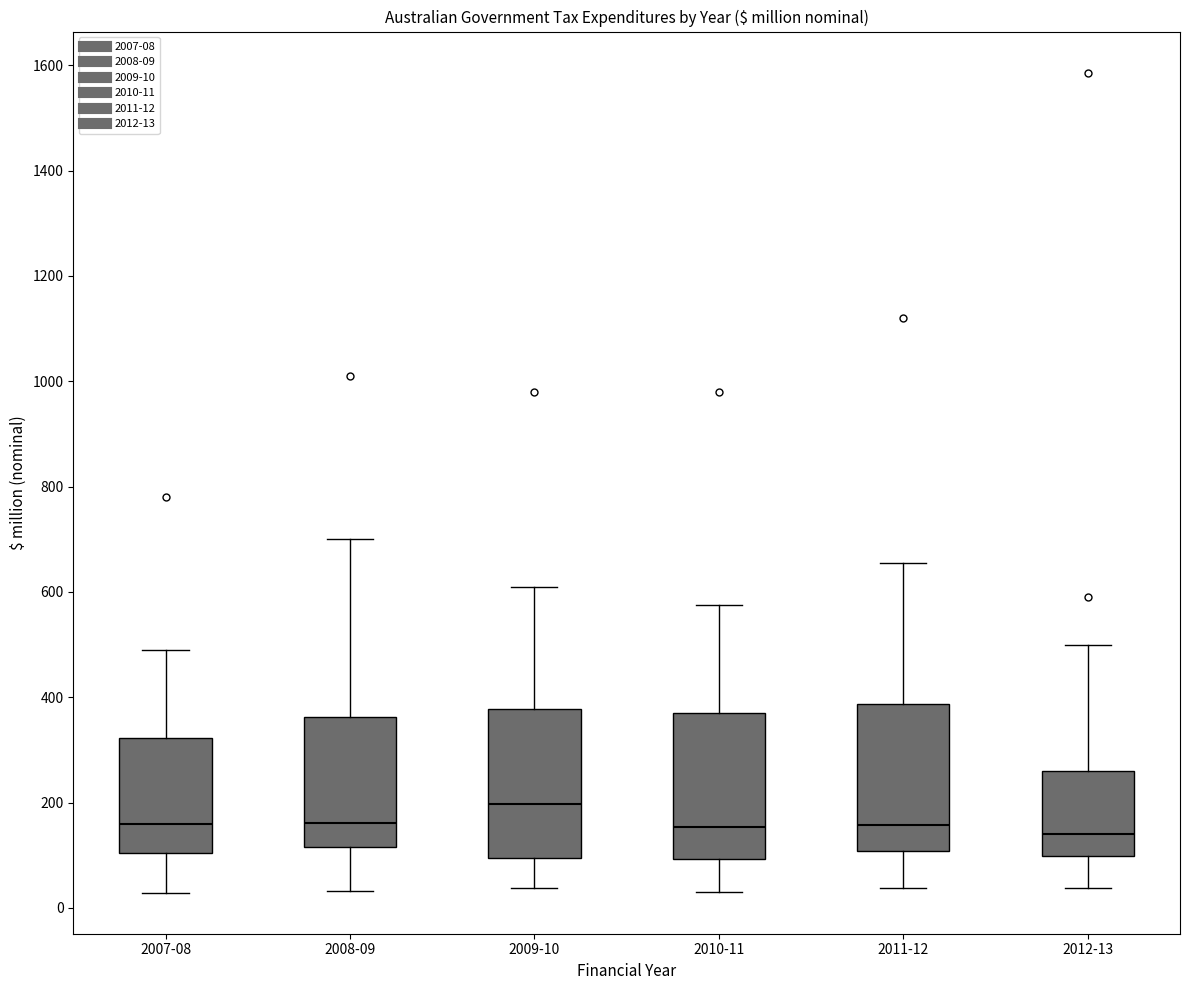

Where is the lower edge of the box for 2011-12 on the y-axis? The values are not printed on the chart, so give them approximately, as read against the axis.

100